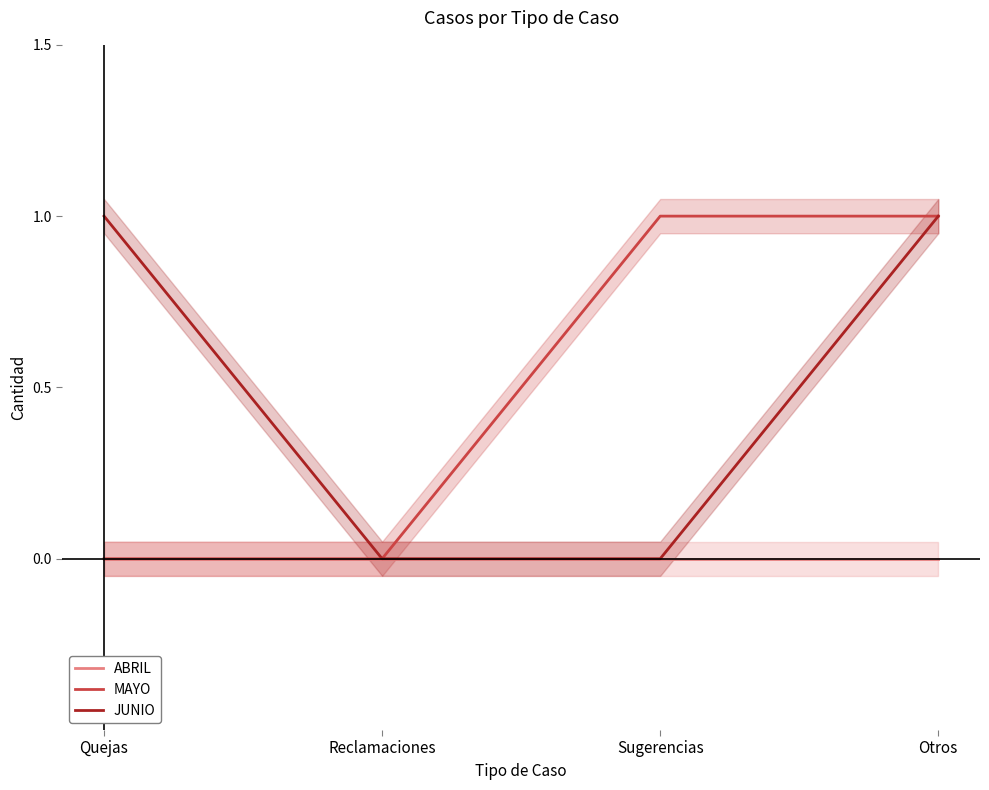

At Otros, list the series in order from largest to smallest.

MAYO, JUNIO, ABRIL